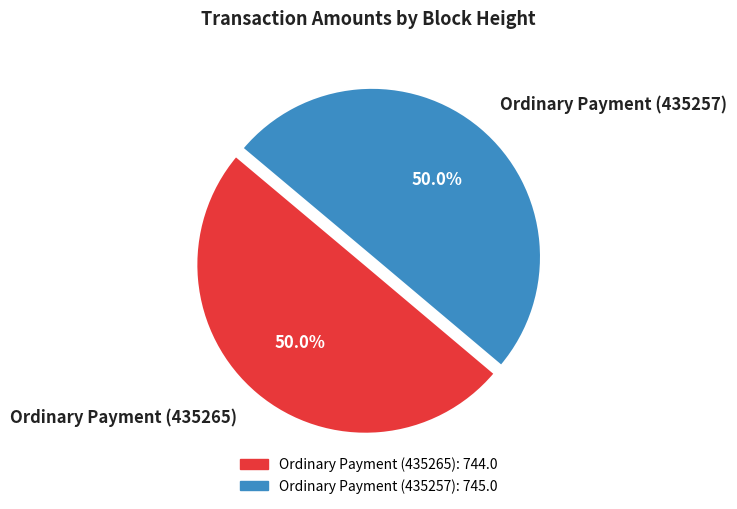

Approximately how many times larger is the value at Ordinary Payment (435265) compared to Ordinary Payment (435257)?

1.0